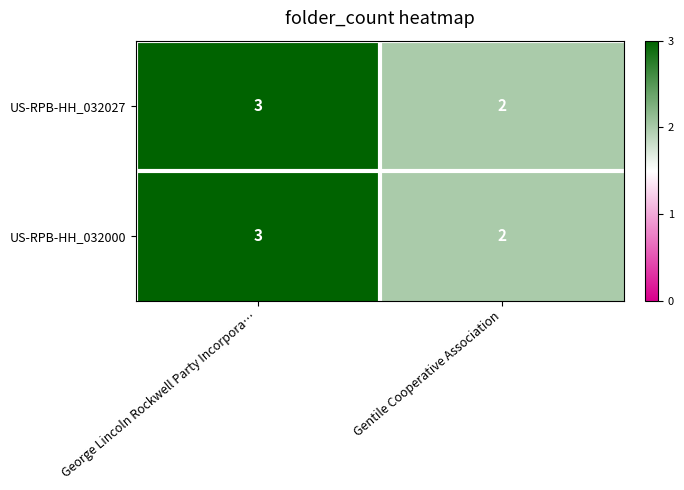

Reading left to right, extract all data points from this chart.

US-RPB-HH_032027: 3	2
US-RPB-HH_032000: 3	2